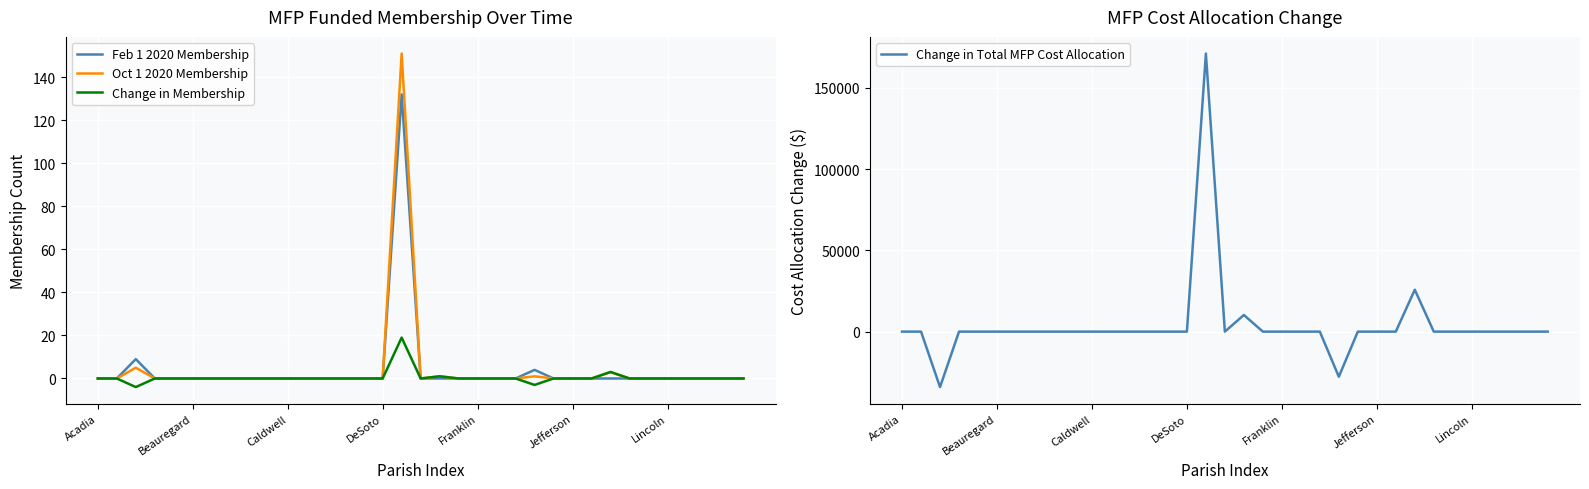

The value of Feb 1 2020 Membership at Acadia is -85. True or false?

False